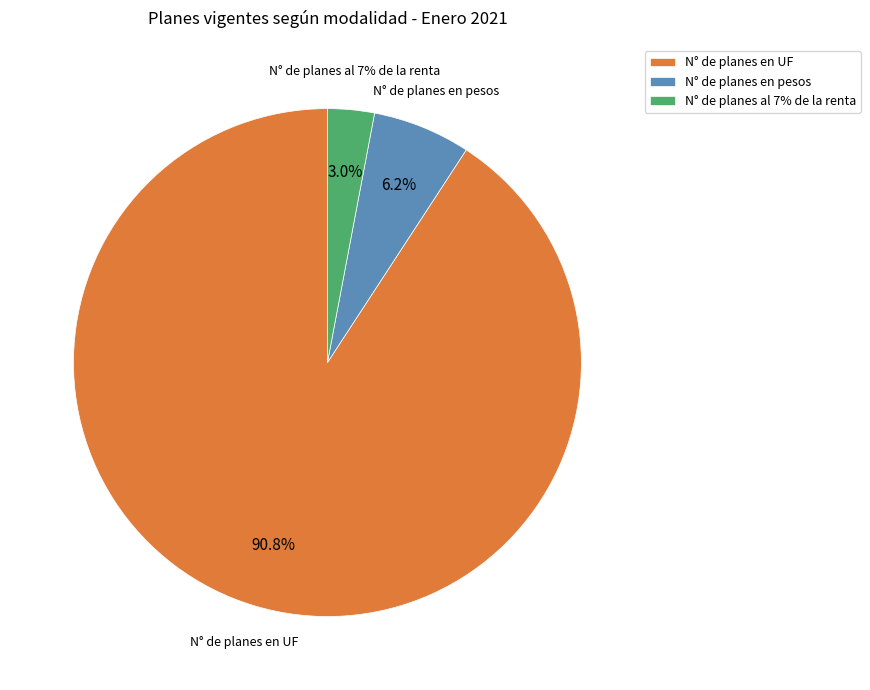

The N° de planes al 7% de la renta slice represents 3% of the pie. True or false?

True